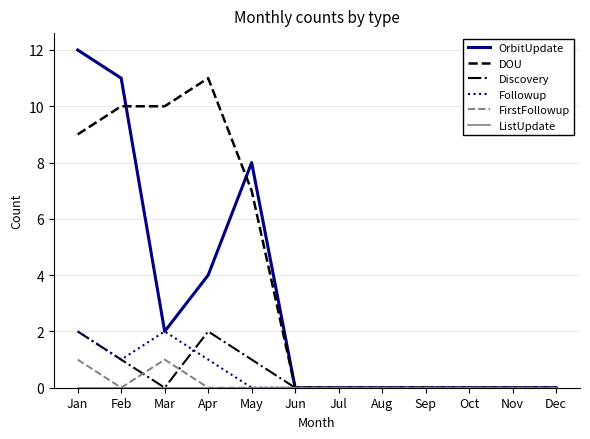

Which series has the largest total across all categories?

DOU